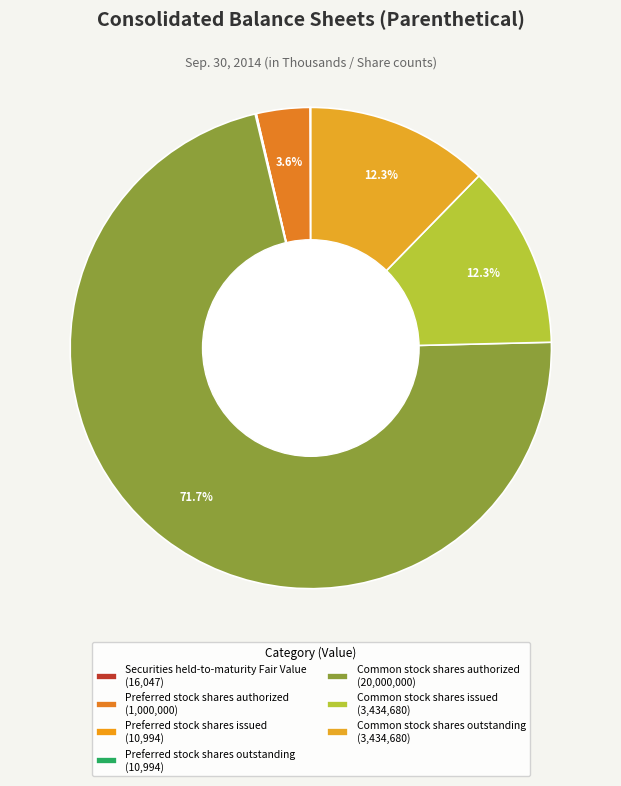

How many segments does this pie chart have?

7